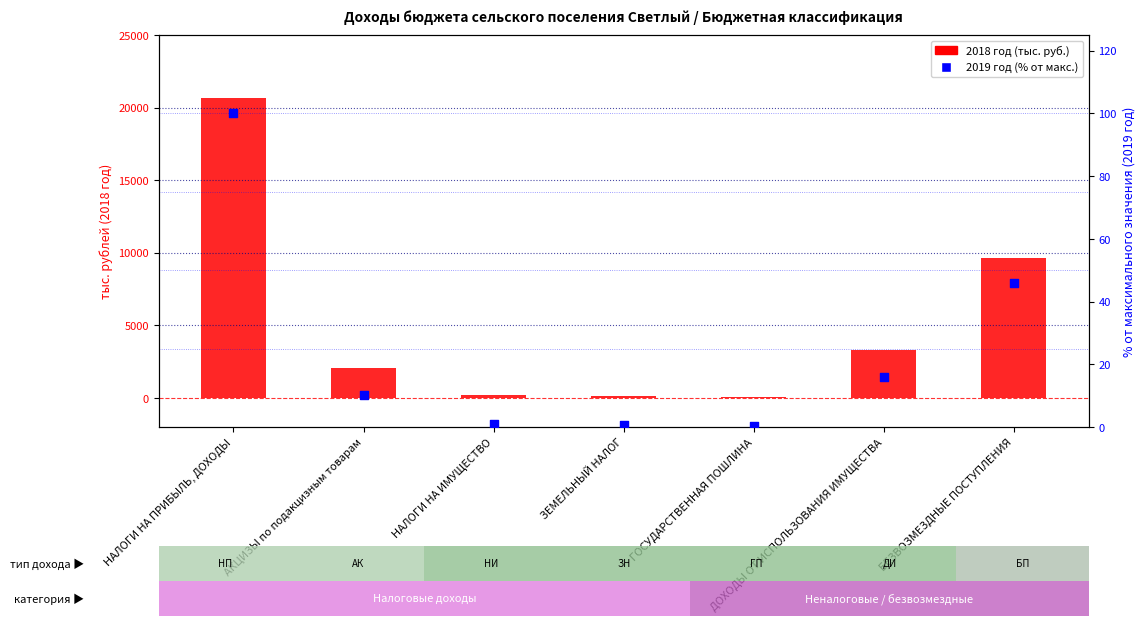

What are all the series names shown in the legend?

2018 год, 2019 год (% от макс.)